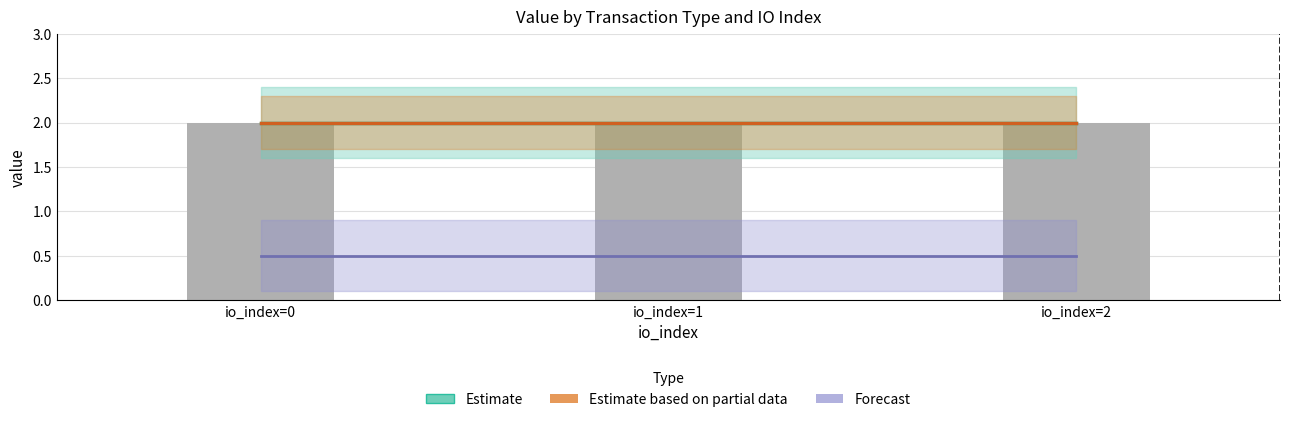

What is the maximum value for Forecast?

0.5